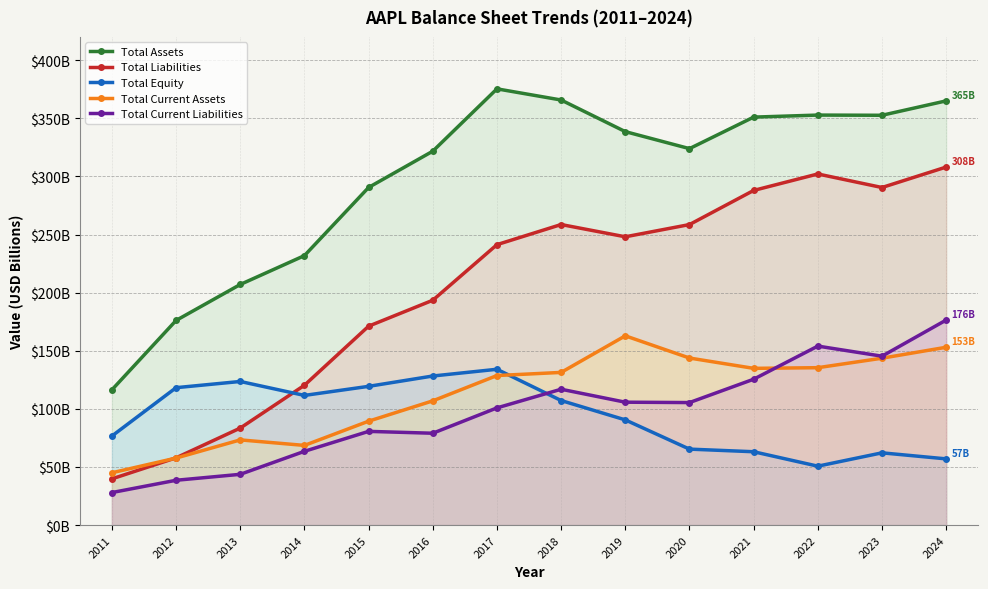

At which label does Total Current Liabilities reach its peak?

2024